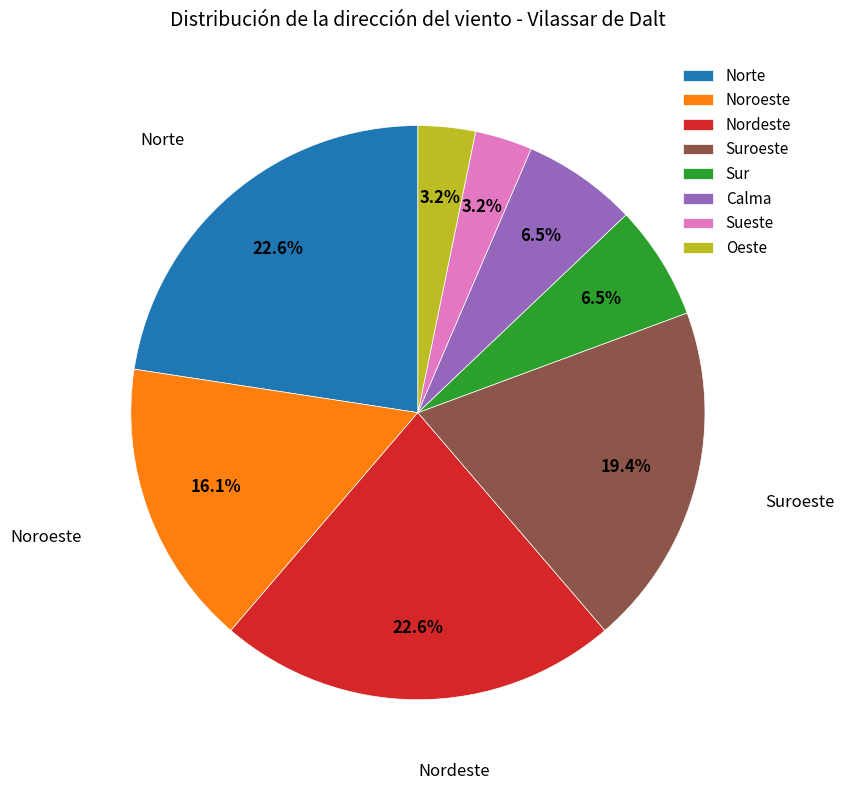

To the nearest percent, what is the average slice percentage?

12%